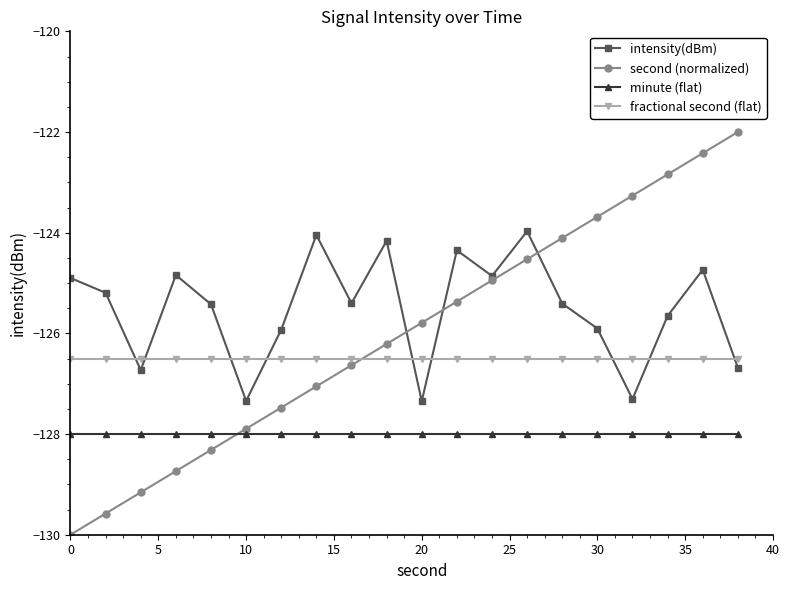

What is the maximum value shown in the chart?

-122.0